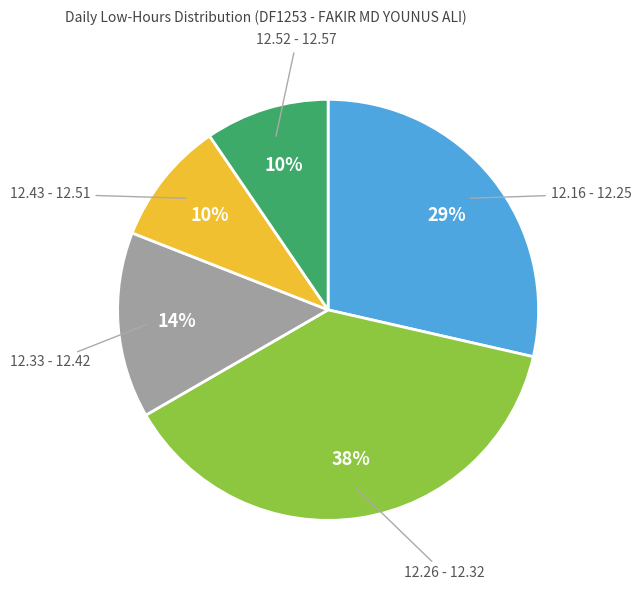

The 12.26 - 12.32 slice represents 29% of the pie. True or false?

False